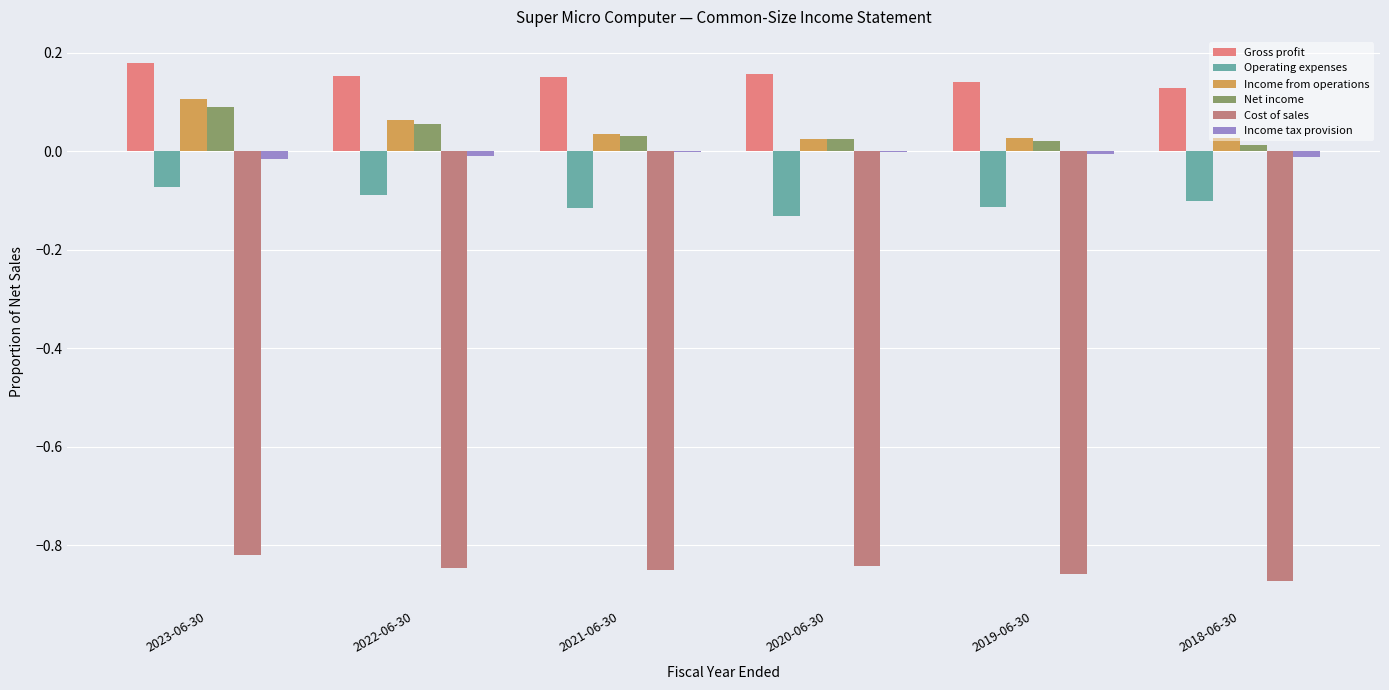

At which category is the sum across all series the highest?

2023-06-30